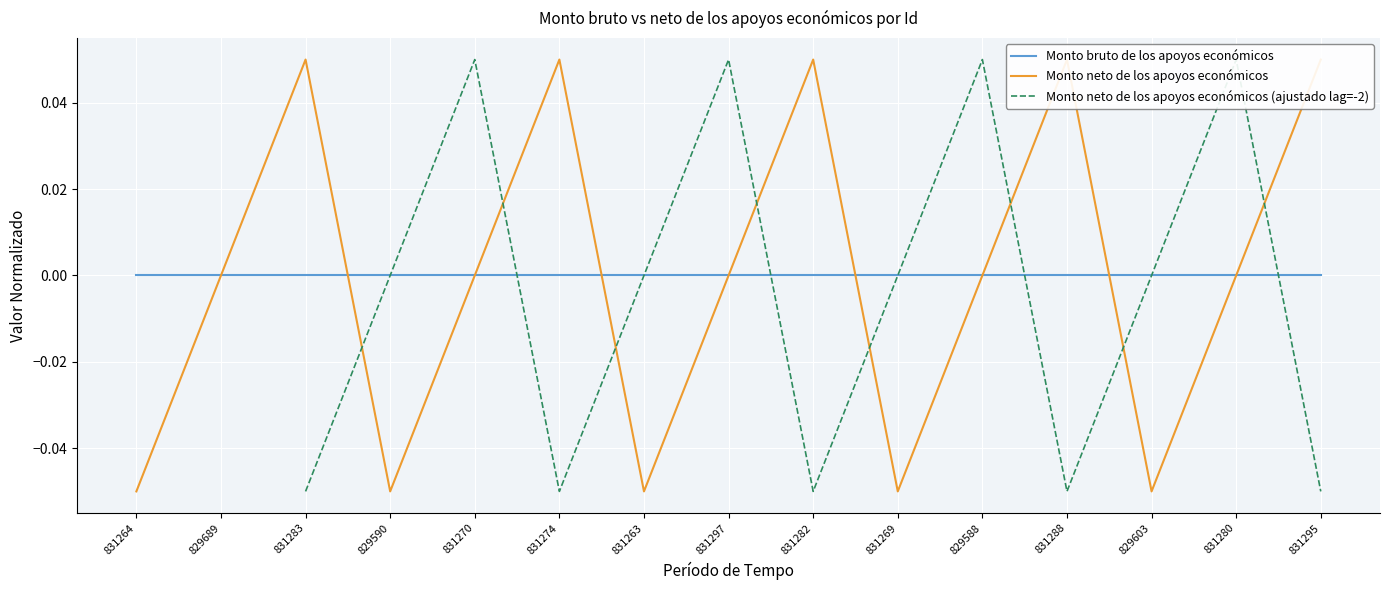

Where does the Monto neto de los apoyos económicos (ajustado lag=-2) series first go above 0?

831270